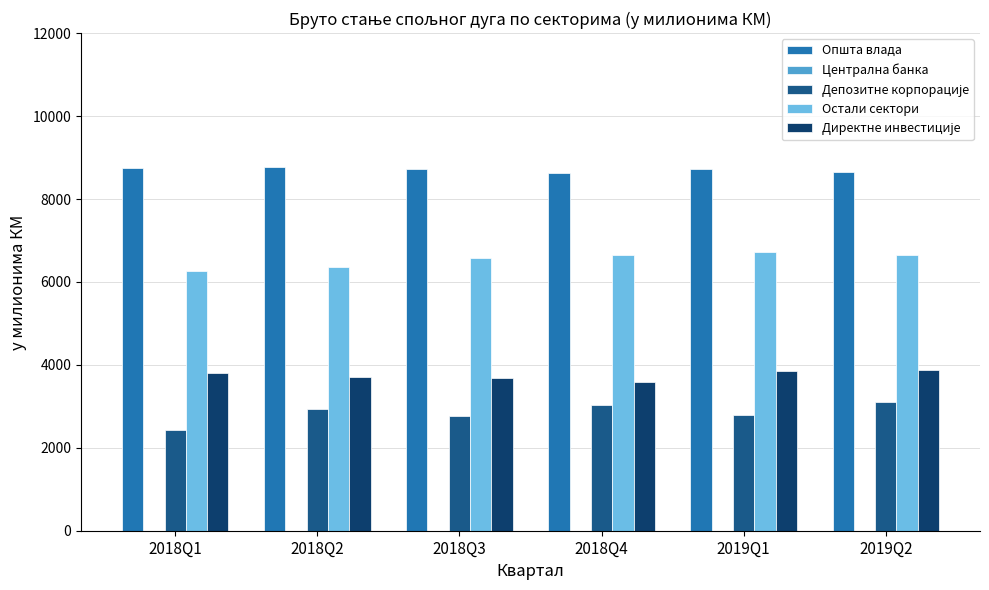

How many groups of bars are there?

6